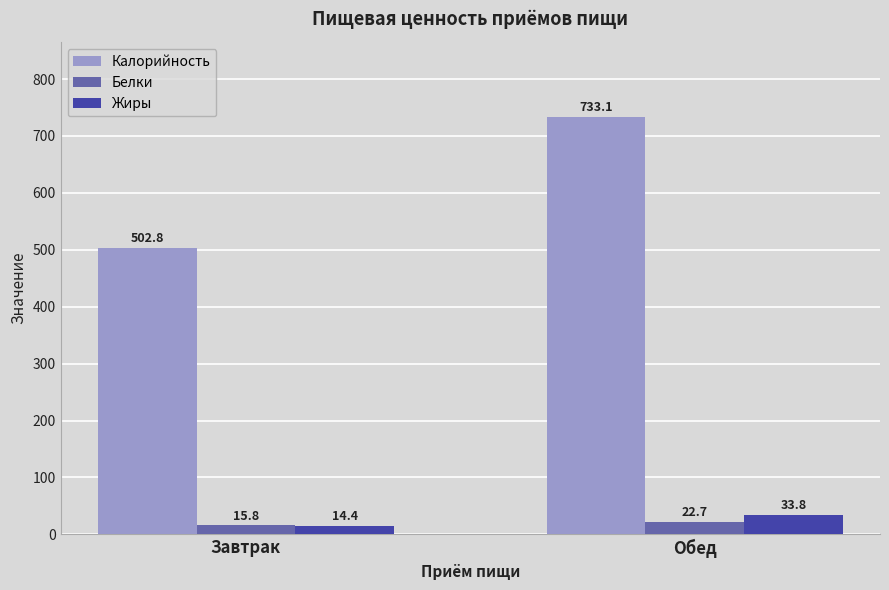

What is the value of the Калорийность bar at the 2nd from the left?

733.1